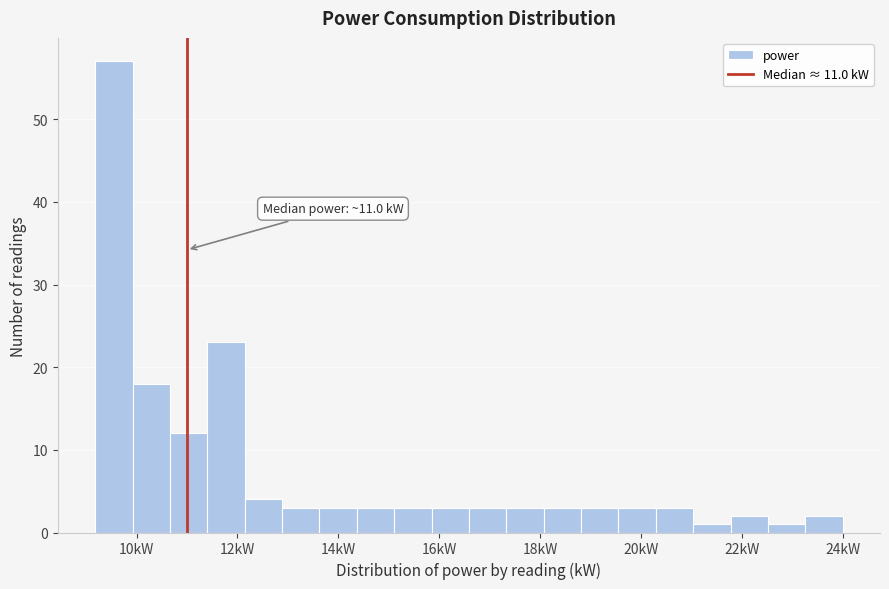

Read against the x-axis, roughly where is the centre of the tallest bar?

9.6